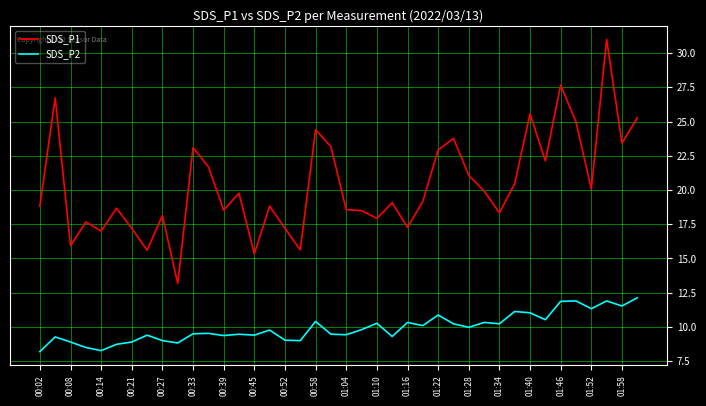

Is this an area chart (filled region under the line)?

No